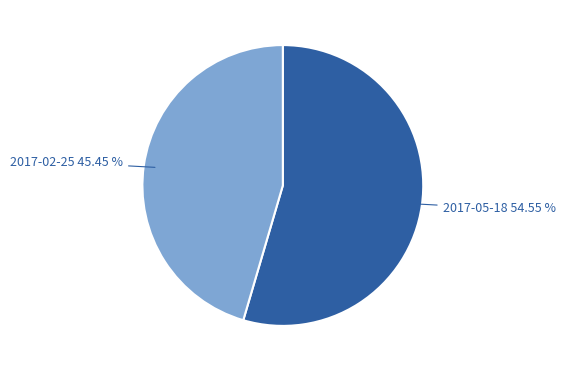

To the nearest percent, what is the difference between the largest and smallest slice percentages?

9%